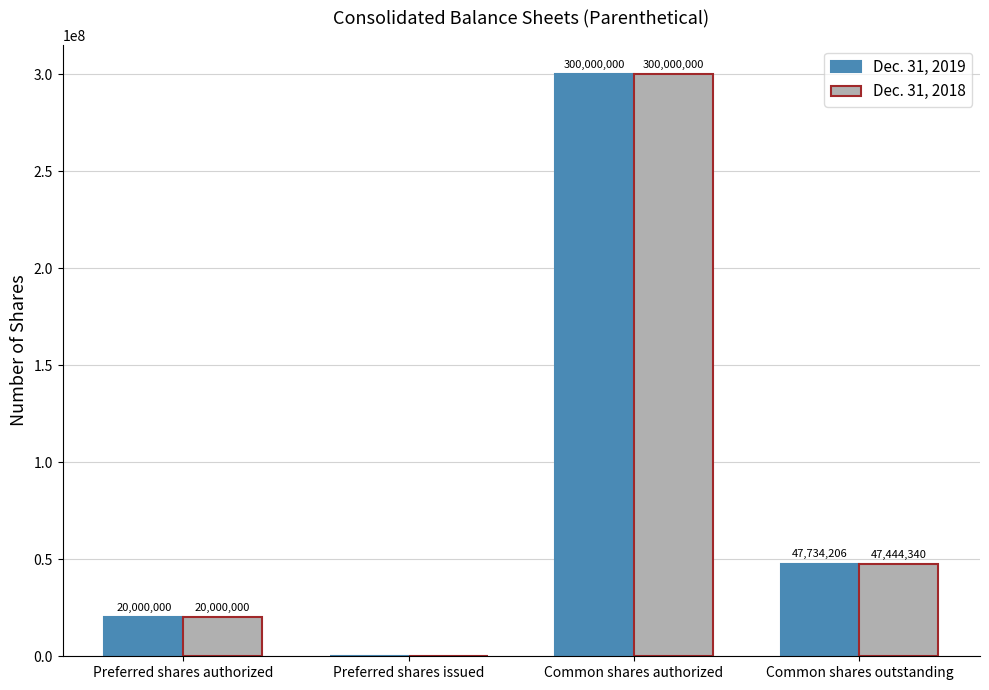

What value does the Dec. 31, 2019 series have at Common shares authorized?

300000000